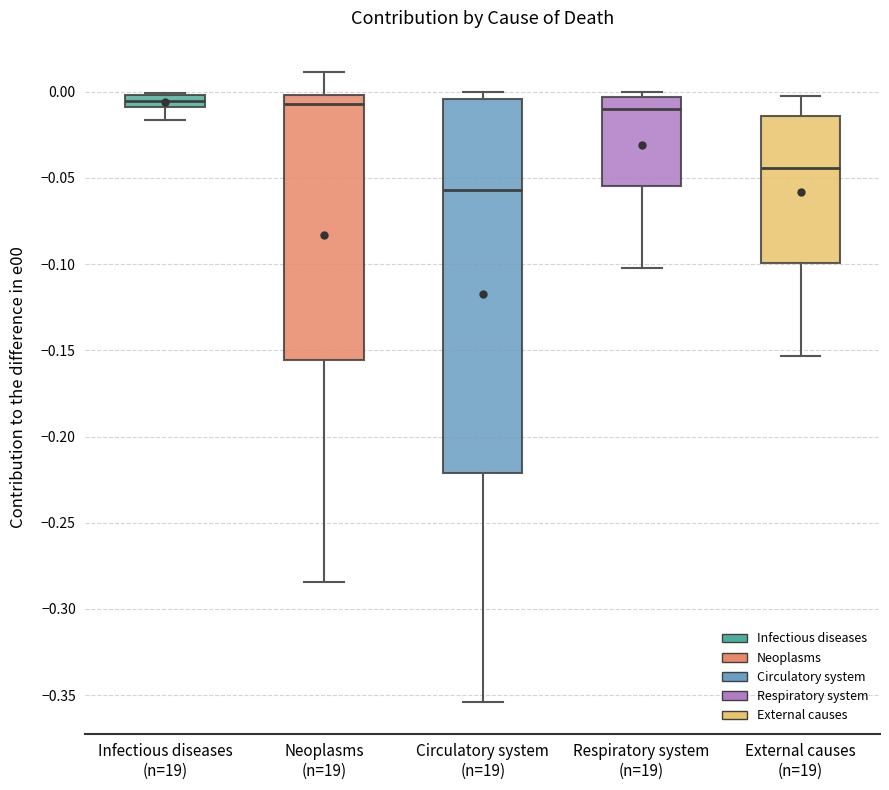

Which box is the tallest, from its lower edge to its upper edge?

Circulatory system (n=19)